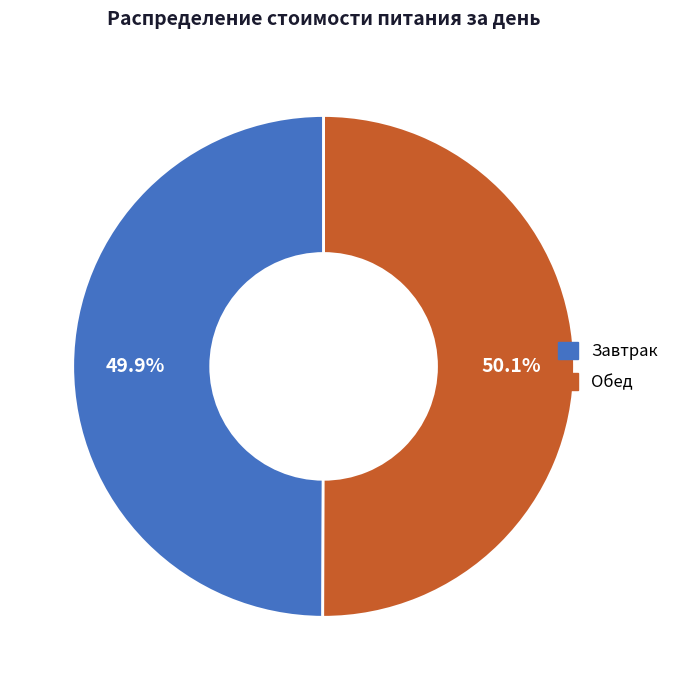

What portion of the pie excludes Обед?

49.9%